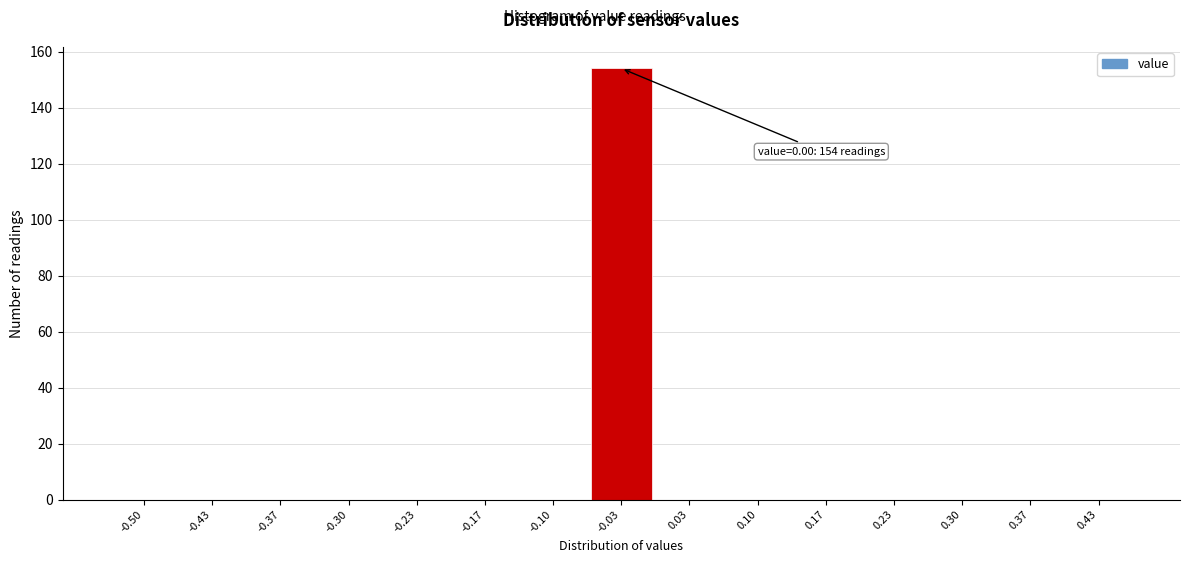

Reading right to left, transcribe all the data shown in this chart.

0.43=0	0.37=0	0.30=0	0.23=0	0.17=0	0.10=0	0.03=0	-0.03=154	-0.10=0	-0.17=0	-0.23=0	-0.30=0	-0.37=0	-0.43=0	-0.50=0